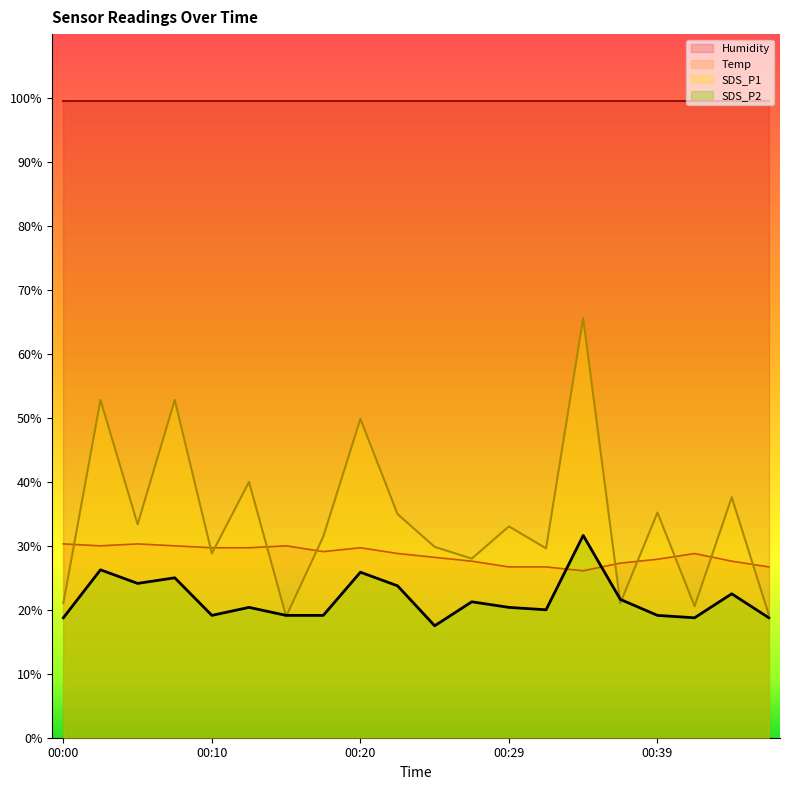

True or false: SDS_P2 and Temp cross at least once.

True